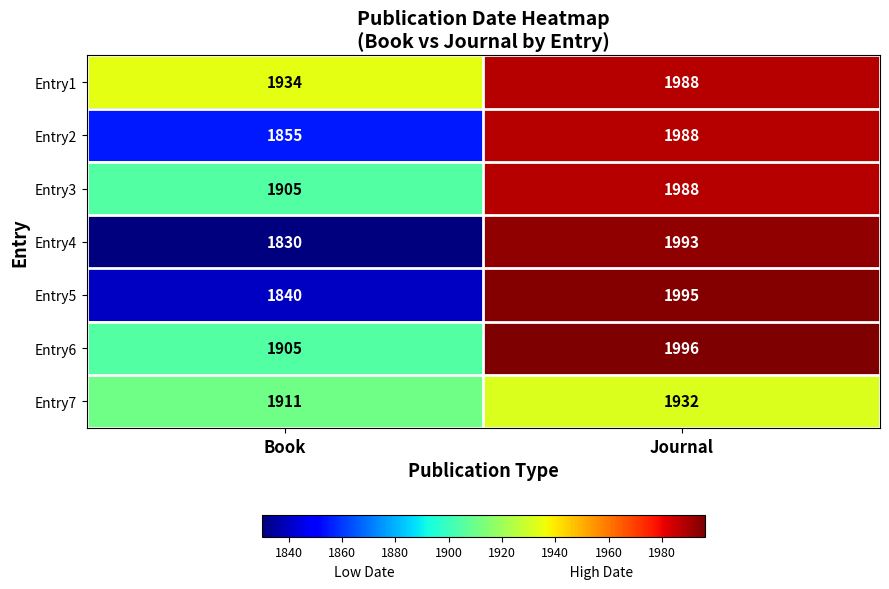

The value of Entry7 at Book is 2517. True or false?

False